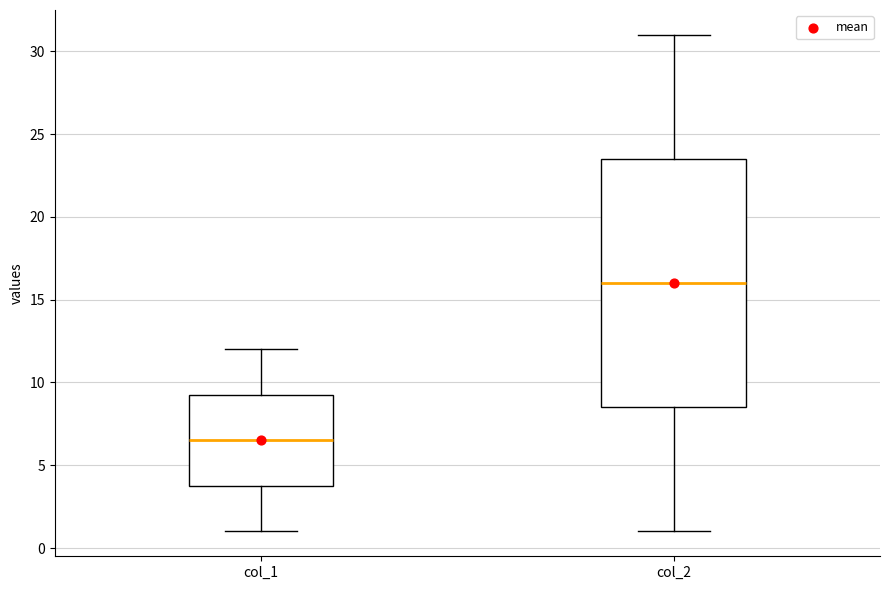

Which box is the tallest, from its lower edge to its upper edge?

col_2